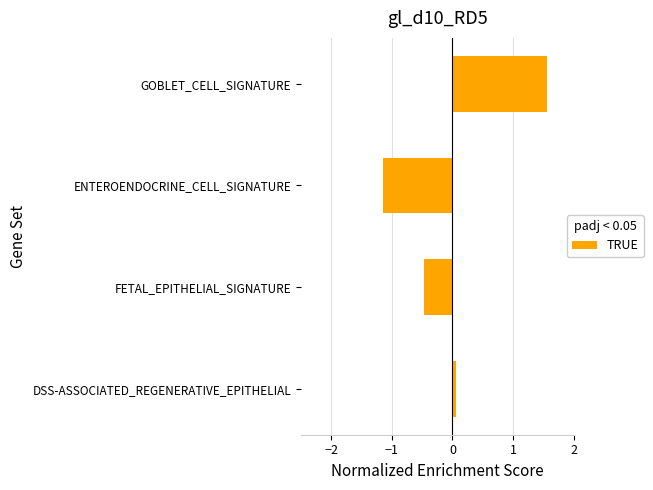

True or false: the data shows -1.8 at ENTEROENDOCRINE_CELL_SIGNATURE.

False